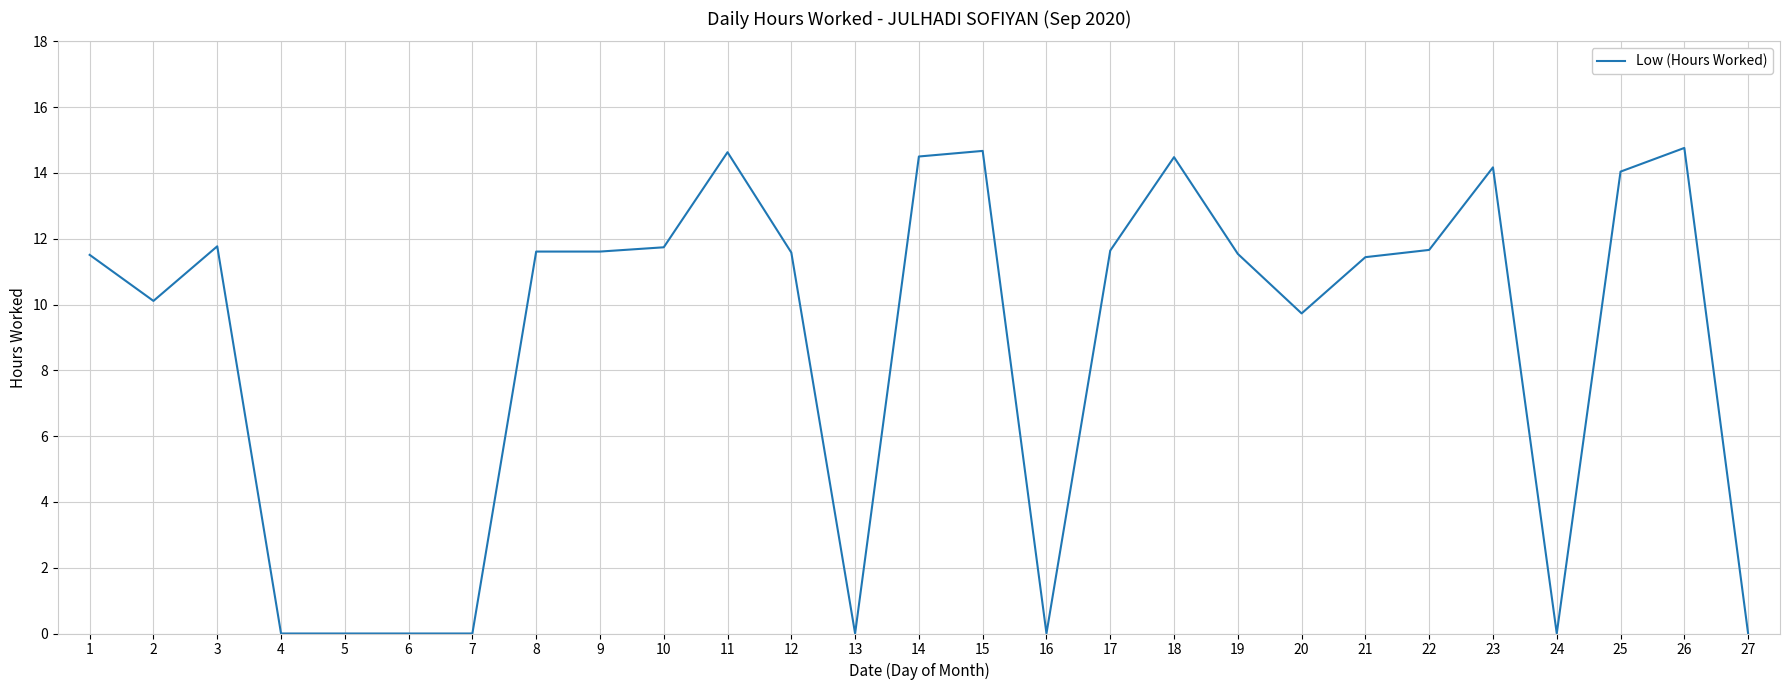

What is the greatest value displayed?

14.8